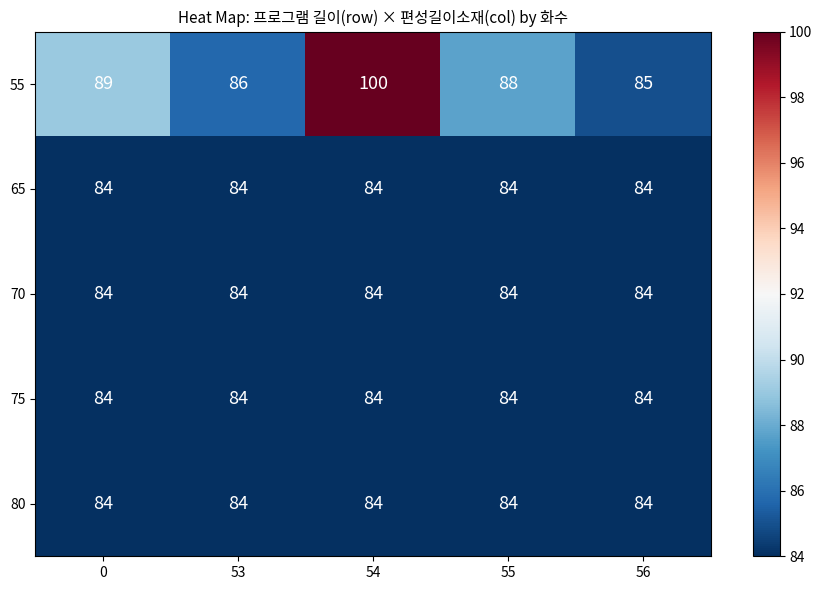

Reading right to left, transcribe all the data shown in this chart.

55: 56=85	55=88	54=100	53=86	0=89
65: 56=84	55=84	54=84	53=84	0=84
70: 56=84	55=84	54=84	53=84	0=84
75: 56=84	55=84	54=84	53=84	0=84
80: 56=84	55=84	54=84	53=84	0=84